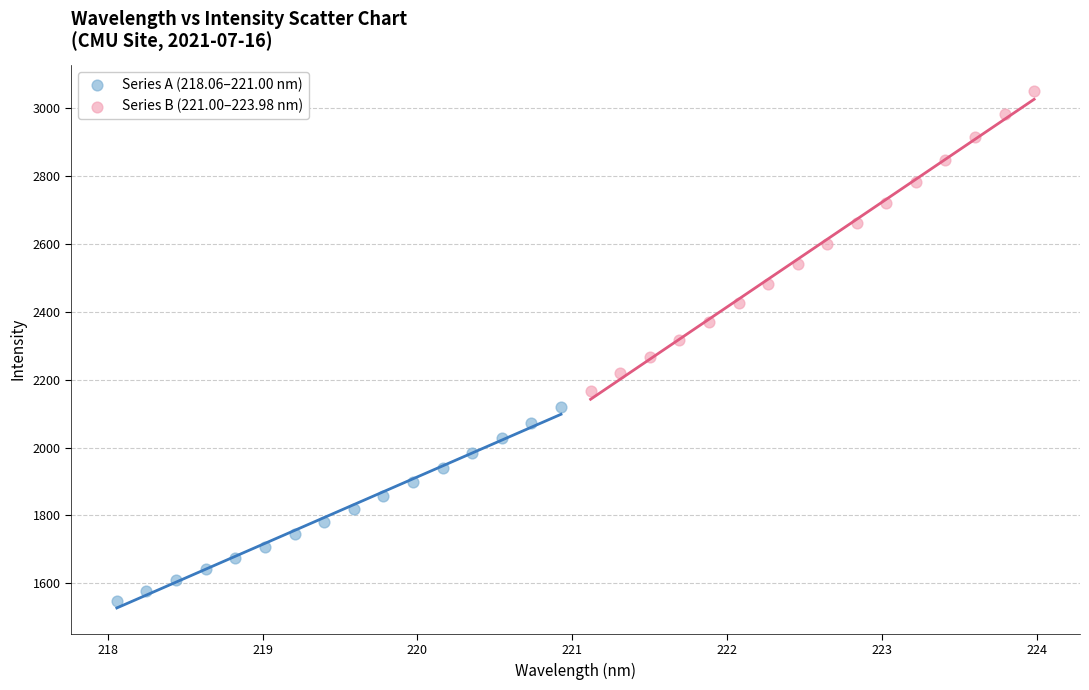

Which series contains the highest Y value?

Series B (221.00–223.98 nm)